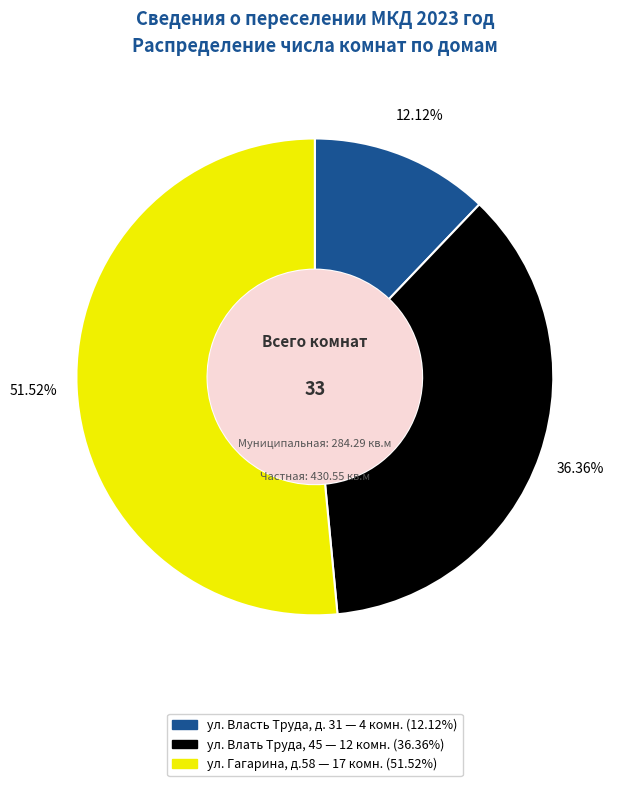

How many slices are in this pie chart?

3